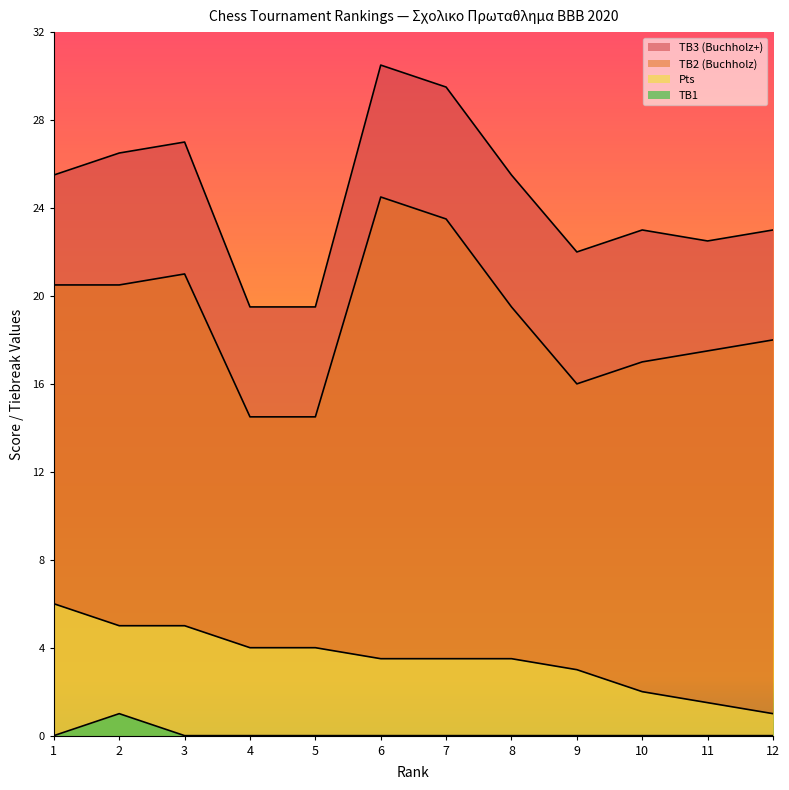

What is the spread (max minus min) of values at 1?

25.5